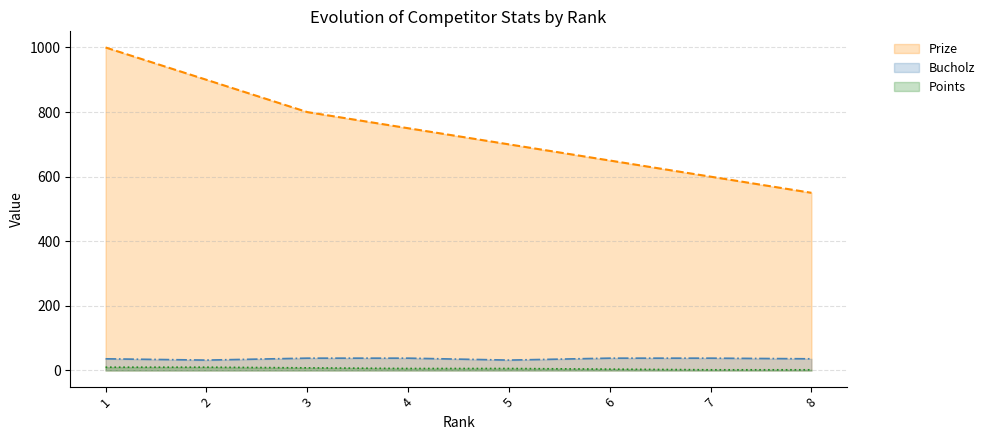

Is it true that Bucholz equals 46 at 5?

False